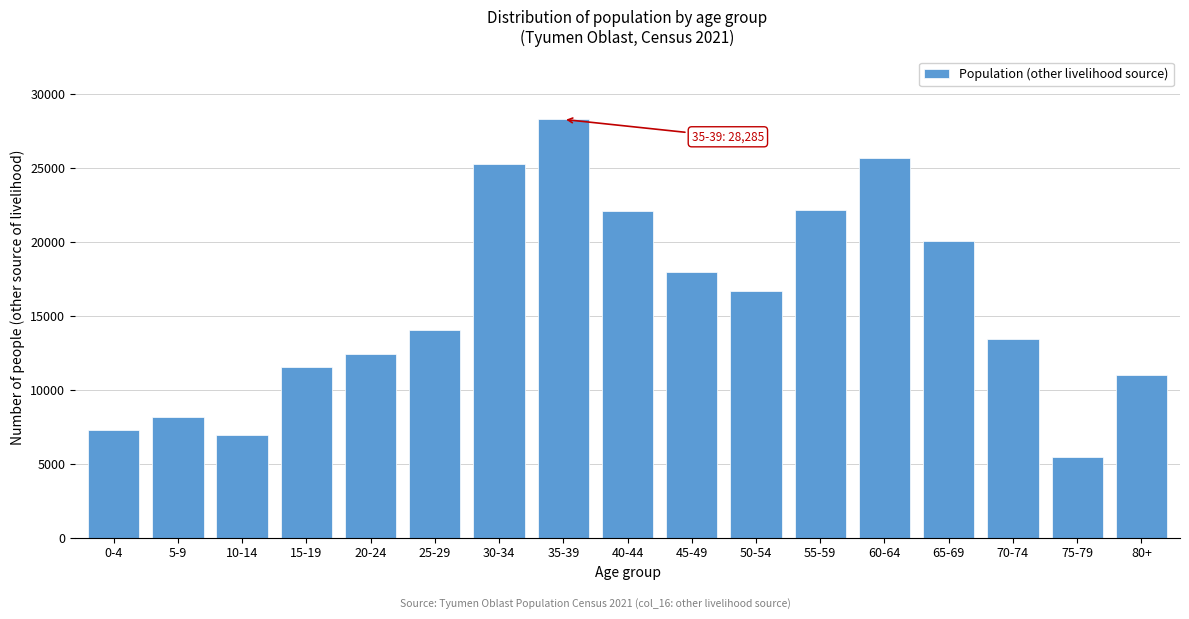

What is the minimum value shown in the chart?

5474